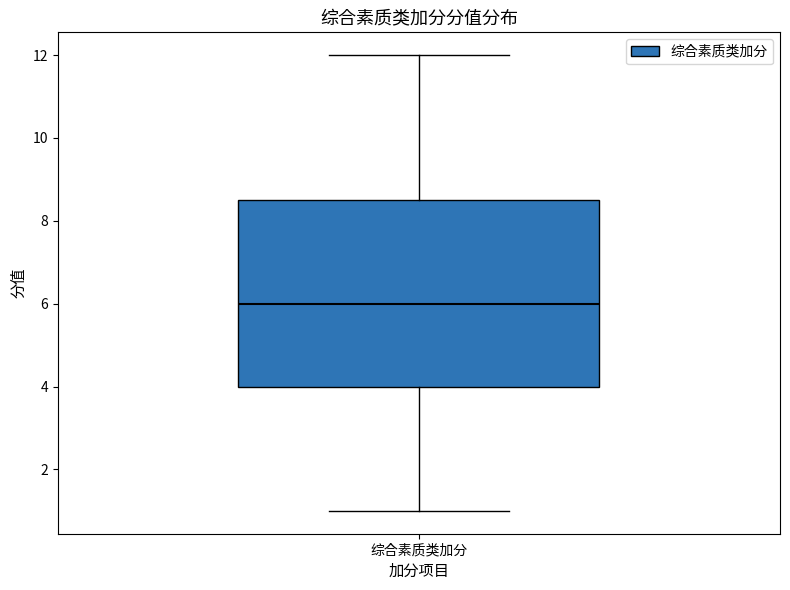

Read this box plot against the y-axis: the position of the median line, the range covered by the box, and the ends of both whiskers. The values are not printed on the chart, so give them approximately, as read against the axis.

median 6.0, box 4.0 to 8.6, whiskers 1.0 to 12.0